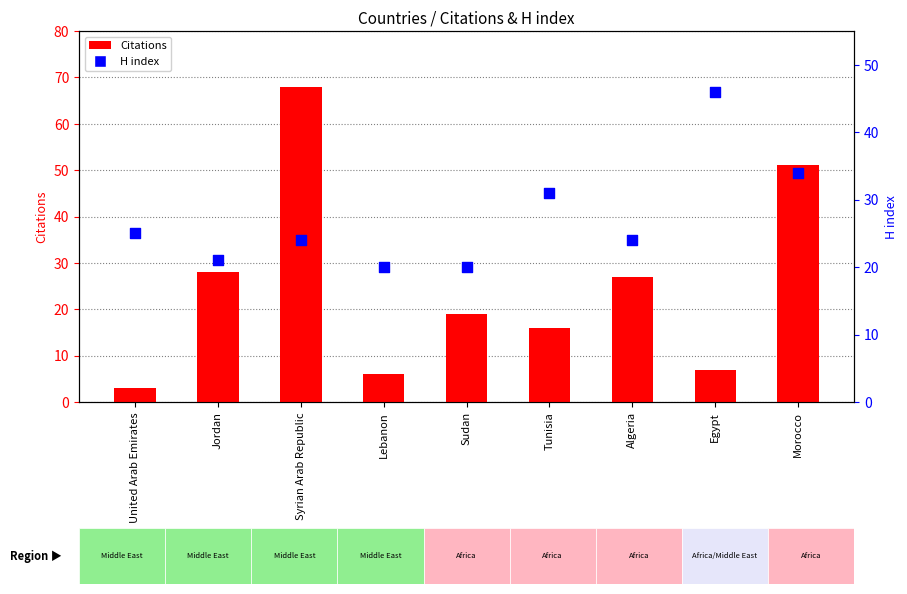

Which series has the largest Y range (max minus min)?

Citations